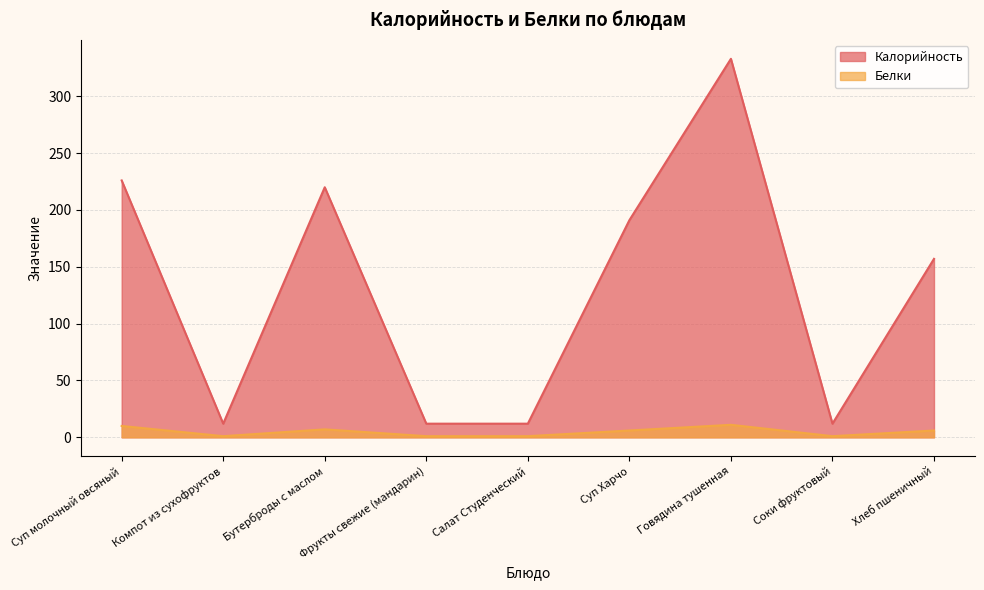

Reading right to left, transcribe all the data shown in this chart.

Калорийность: 157	12	333	191	12	12	220	12	226
Белки: 6	1	11	6	1	1	7	1	10